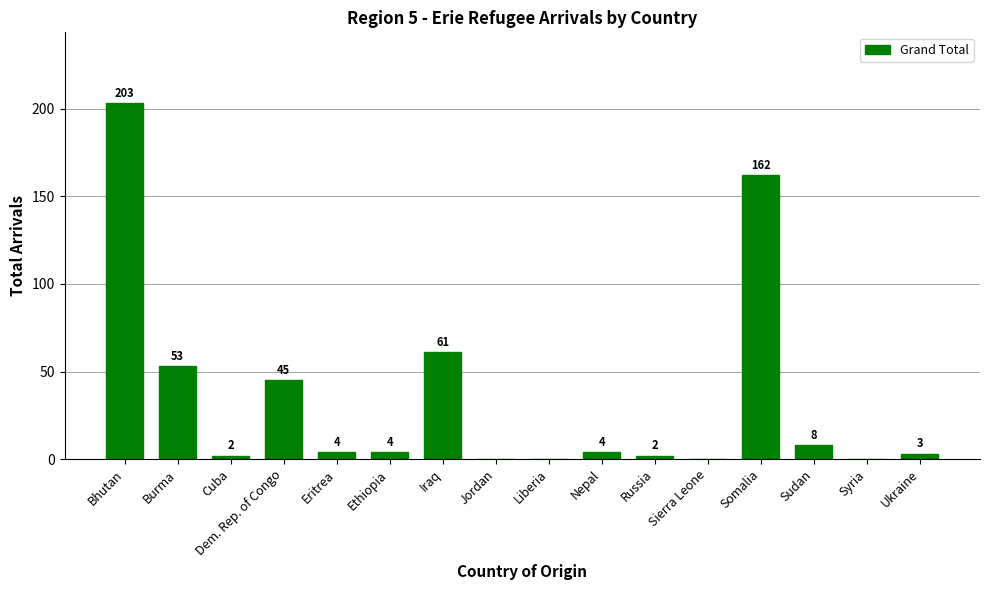

Reading left to right, what are all the values shown in this chart?

Bhutan=203	Burma=53	Cuba=2	Dem. Rep. of Congo=45	Eritrea=4	Ethiopia=4	Iraq=61	Jordan=0	Liberia=0	Nepal=4	Russia=2	Sierra Leone=0	Somalia=162	Sudan=8	Syria=0	Ukraine=3